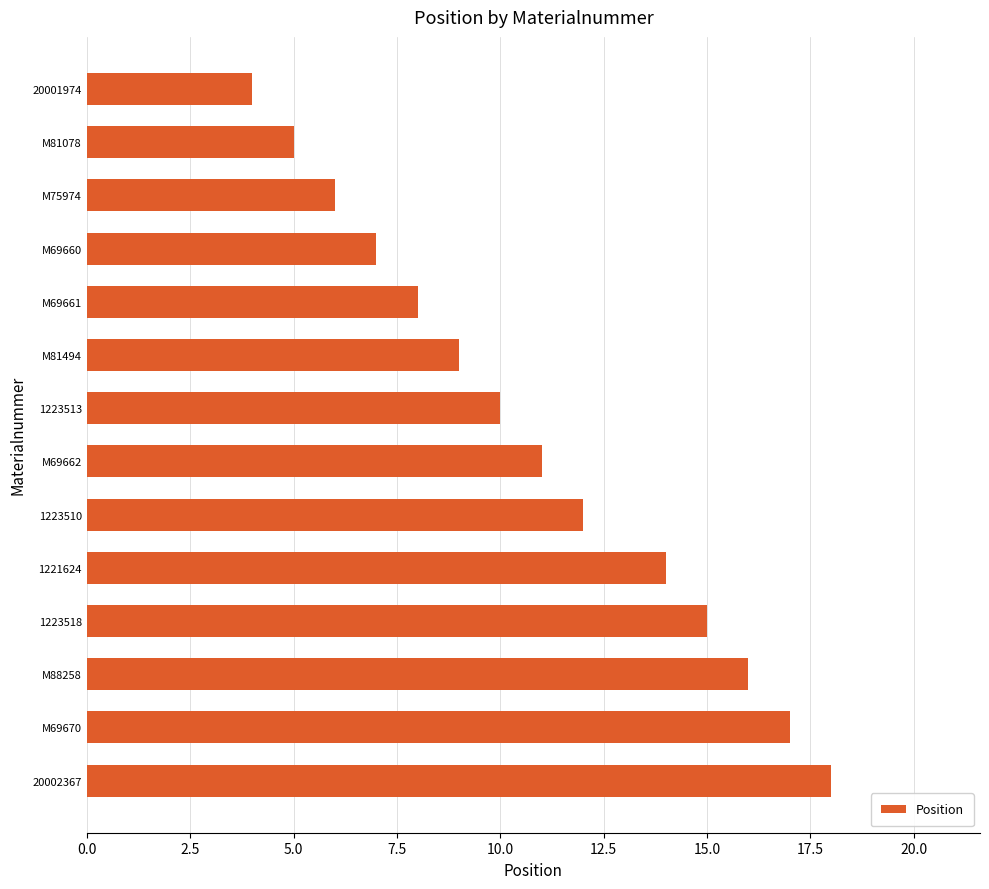

Between M69670 and M69661, which is larger?

M69670